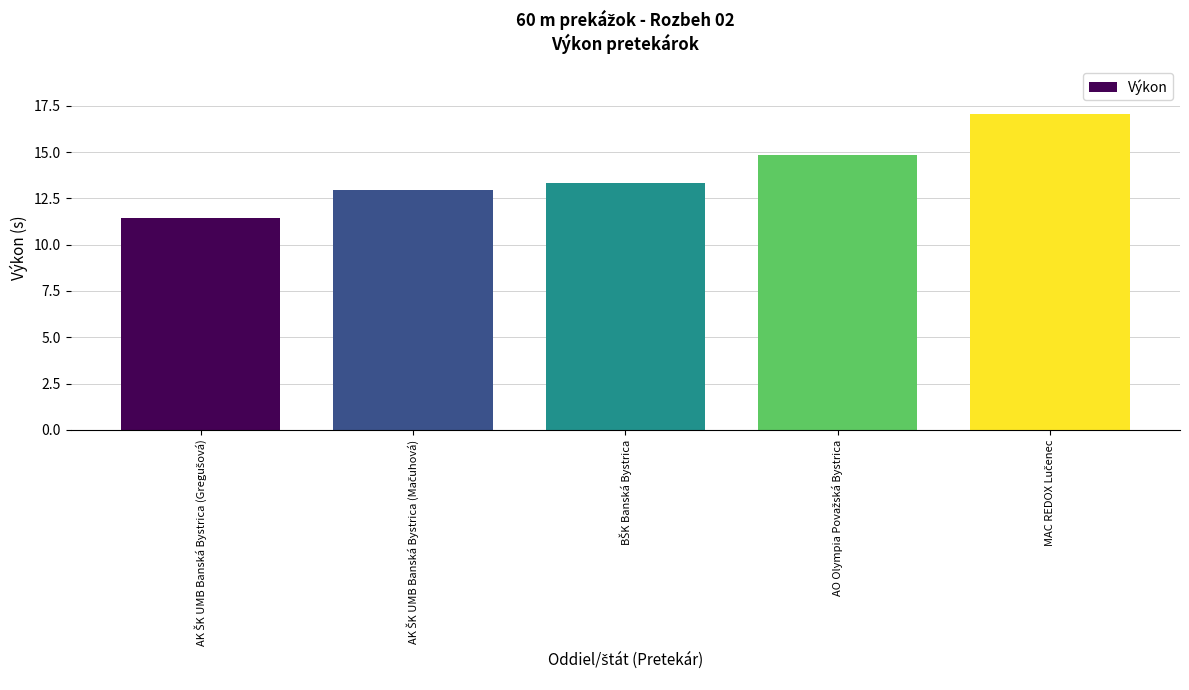

Reading left to right, what are all the values shown in this chart?

11.4	12.9	13.3	14.9	17.1